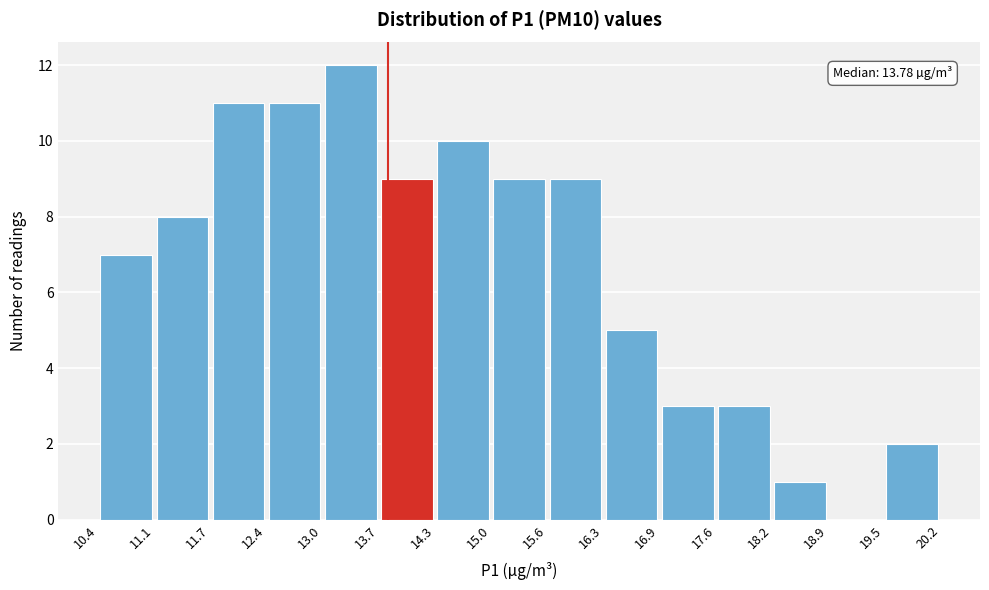

Over which range of the x-axis is the bar tallest?

13.0 to 13.7